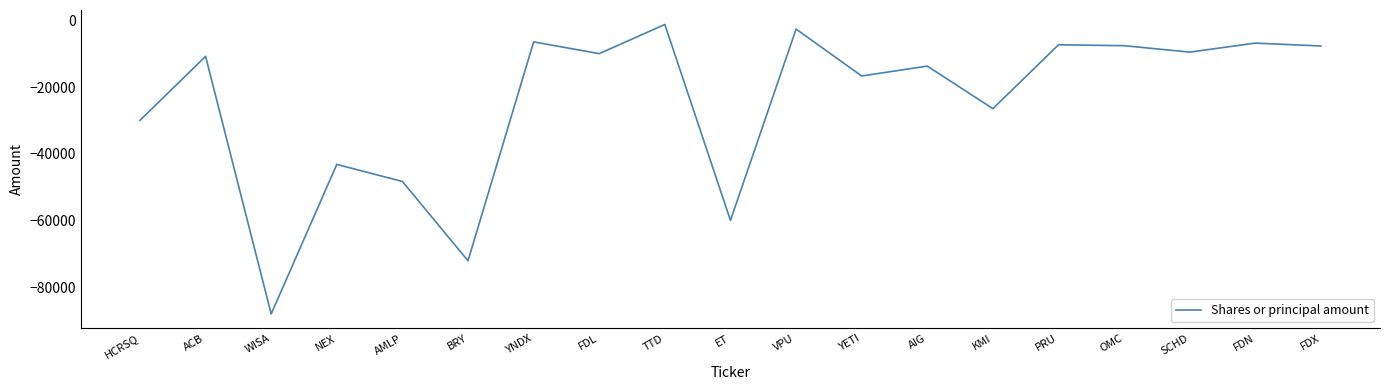

Where is the data nearest to the value -44641?

NEX